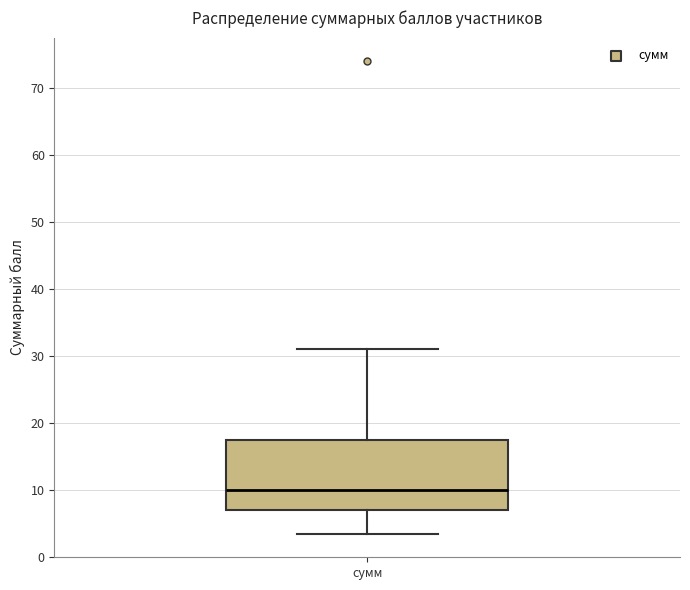

Read this box plot against the y-axis: the position of the median line, the range covered by the box, and the ends of both whiskers. The values are not printed on the chart, so give them approximately, as read against the axis.

median 10, box 7 to 18, whiskers 4 to 31